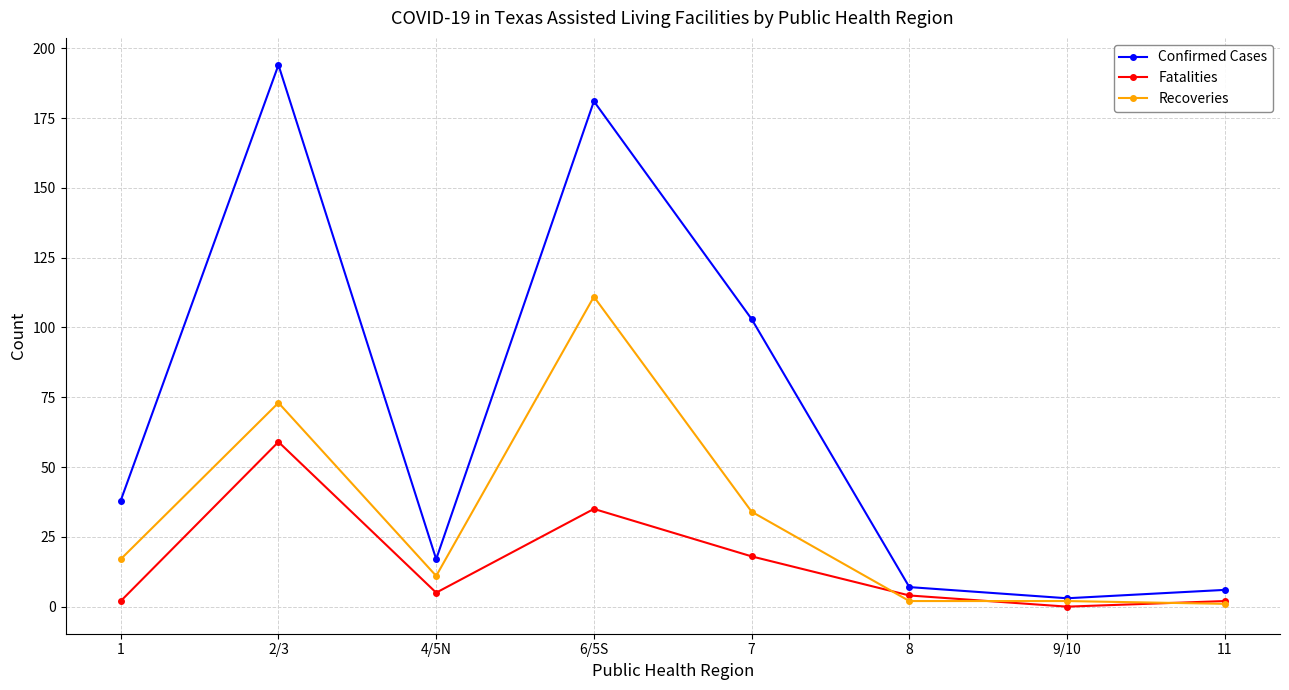

The value of Confirmed Cases at 4/5N is 9. True or false?

False